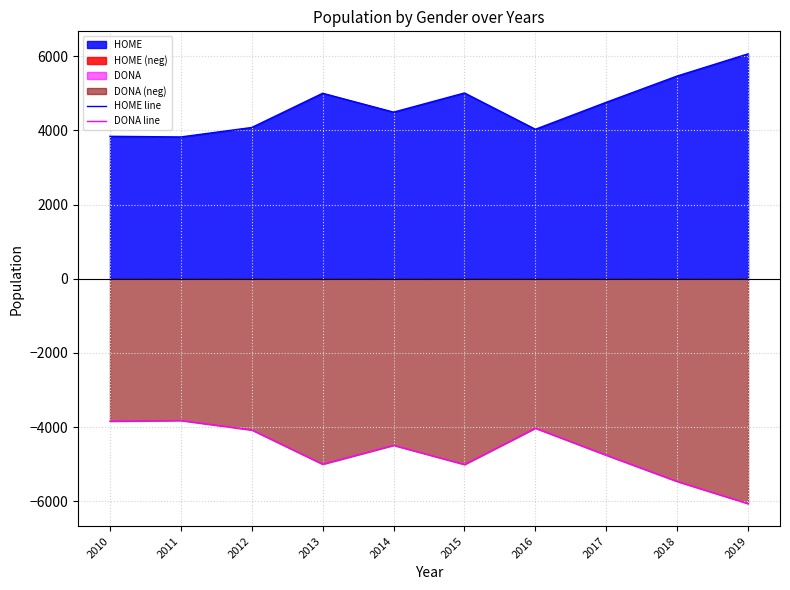

Reading right to left, extract all data points from this chart.

HOME line: 2019=6059.5	2018=5462.0	2017=4754.5	2016=4027.0	2015=5005.0	2014=4488.5	2013=4997.0	2012=4075.0	2011=3820.0	2010=3837.5
DONA line: 2019=-6059.5	2018=-5462.0	2017=-4754.5	2016=-4027.0	2015=-5005.0	2014=-4488.5	2013=-4997.0	2012=-4075.0	2011=-3820.0	2010=-3837.5